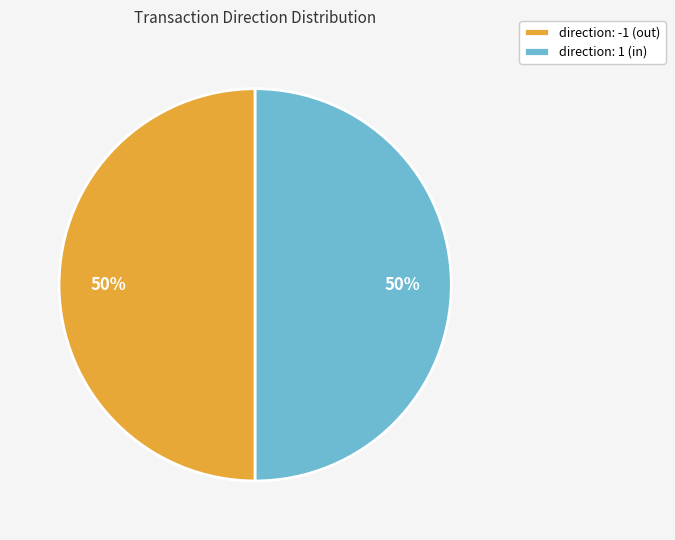

To the nearest percent, what is the difference between the largest and smallest slice percentages?

0%